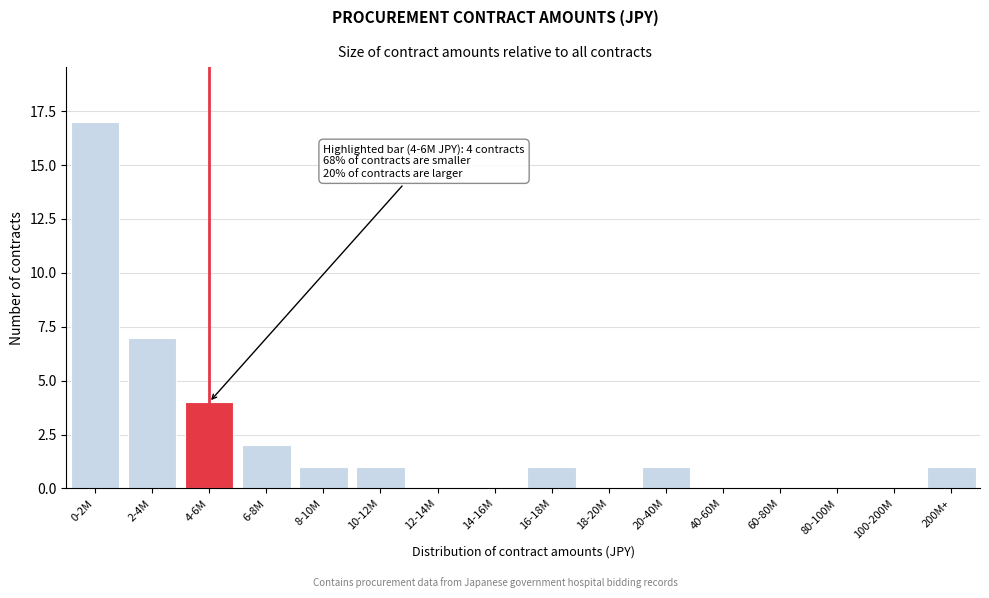

Reading left to right, extract all data points from this chart.

0-2M=17	2-4M=7	4-6M=4	6-8M=2	8-10M=1	10-12M=1	12-14M=0	14-16M=0	16-18M=1	18-20M=0	20-40M=1	40-60M=0	60-80M=0	80-100M=0	100-200M=0	200M+=1